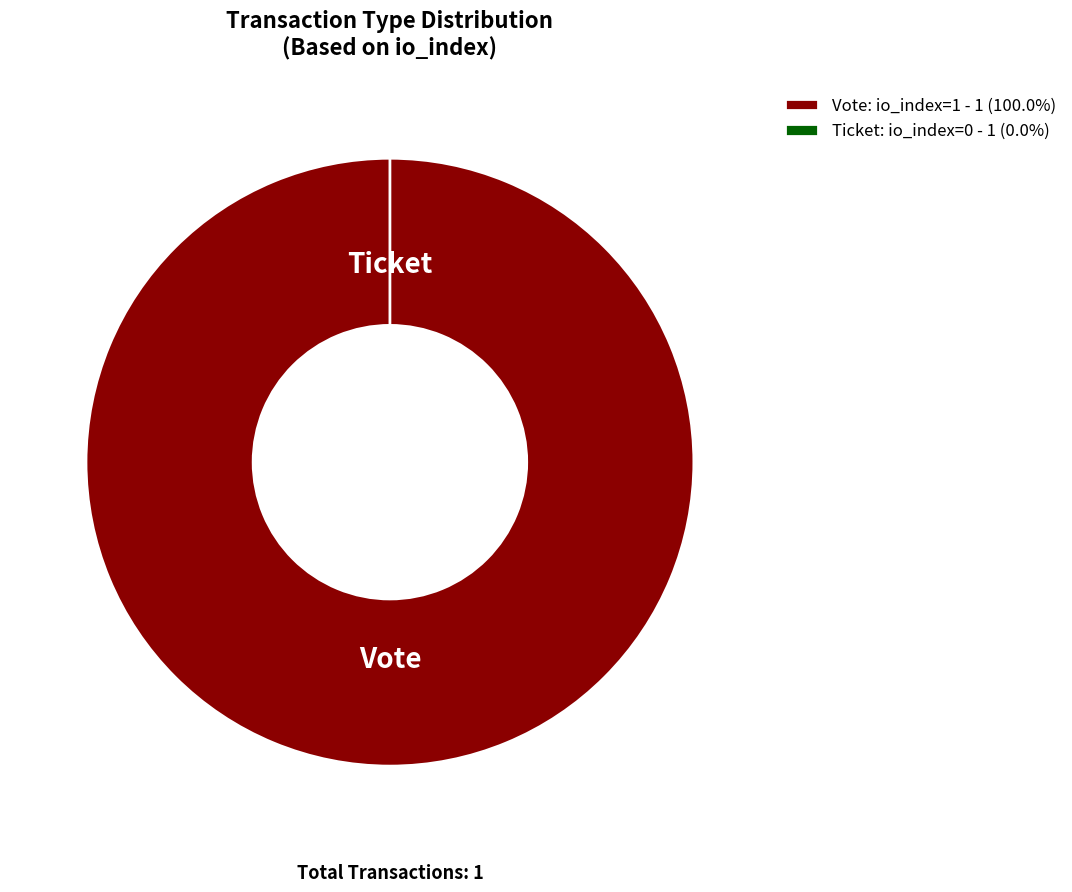

How many slices are in this pie chart?

2